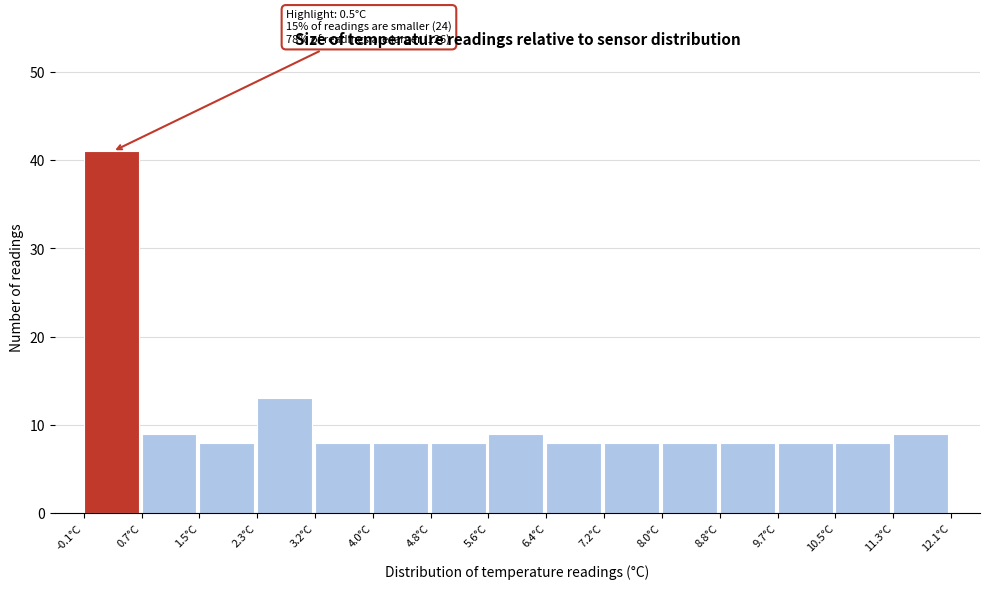

Which range on the x-axis has the tallest bar?

-0.1 to 0.7